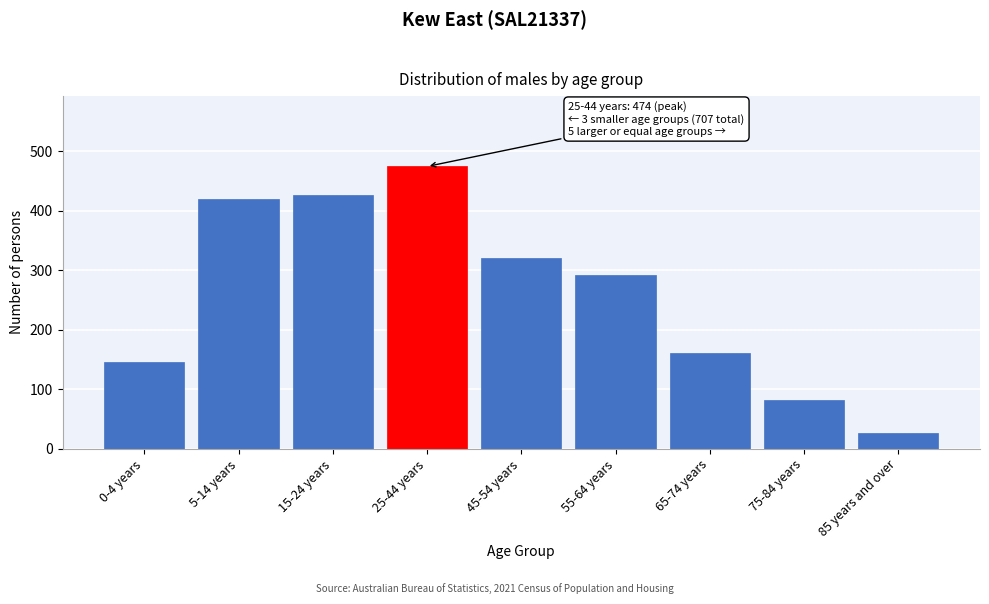

Reading left to right, what are all the values shown in this chart?

145	420	426	474	320	291	161	81	26